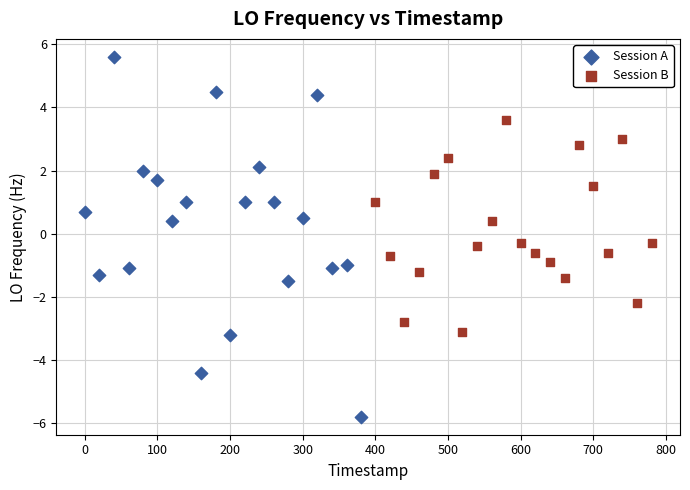

Which series contains the highest Y value?

Session A